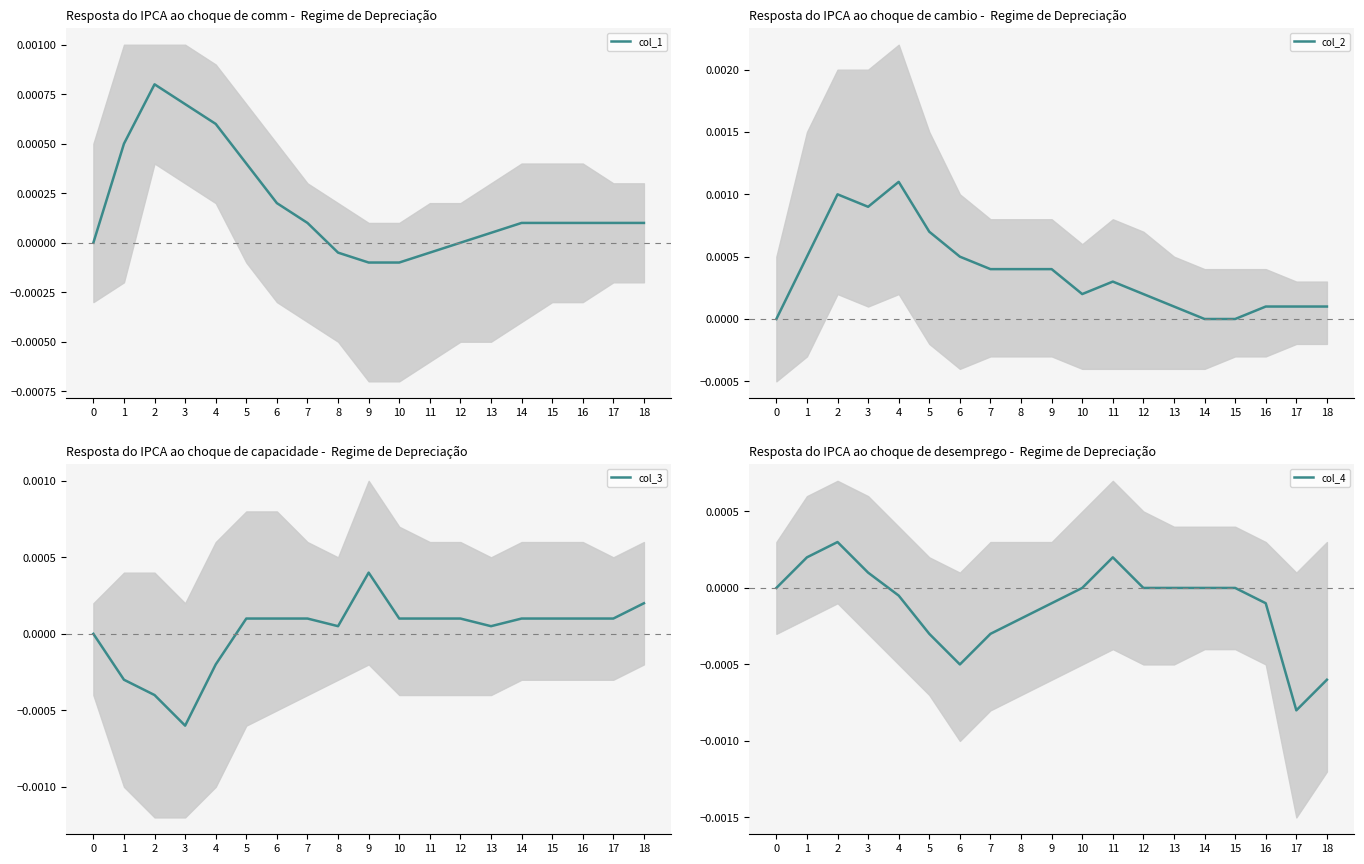

What are all the series names shown in the legend?

col_1, col_2, col_3, col_4